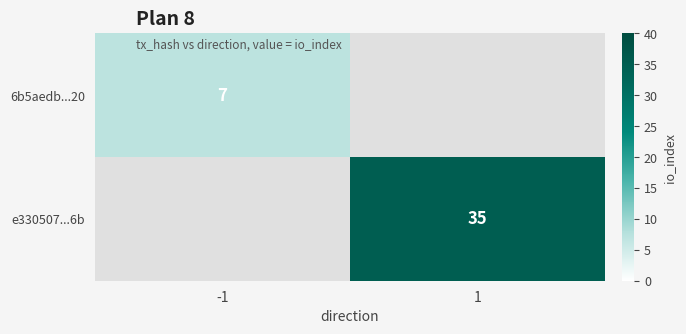

Is it true that e330507...6b equals 14 at 1?

False